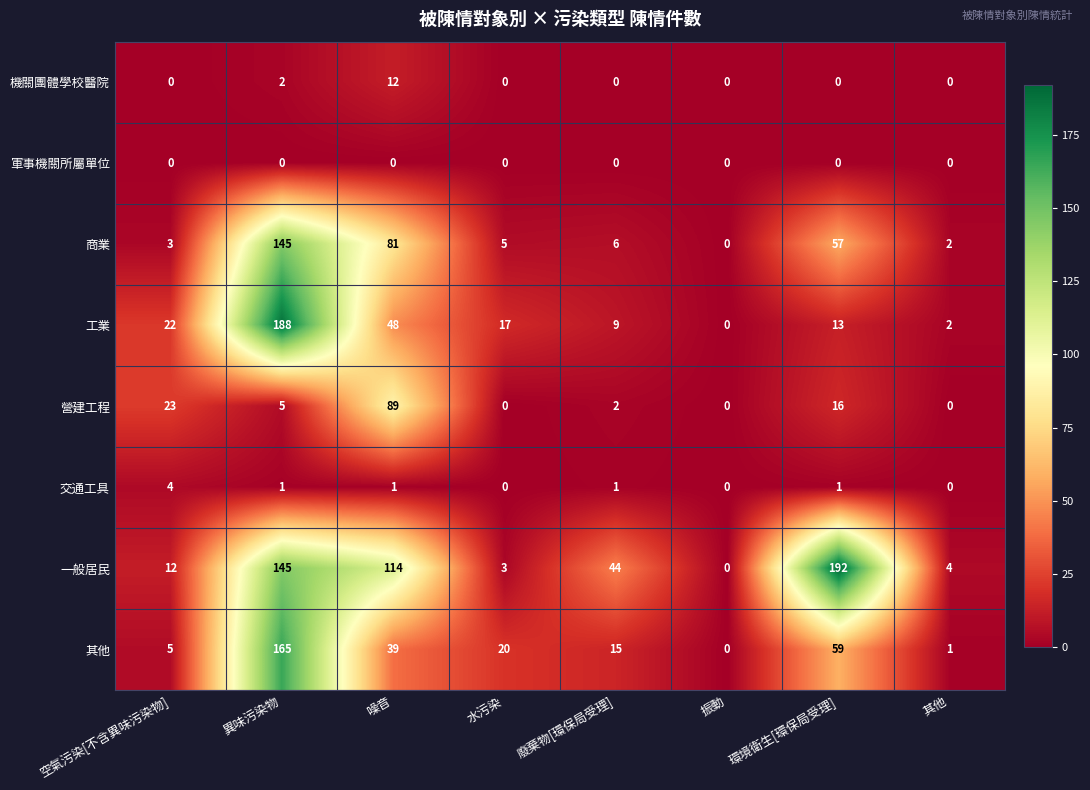

Which series changed the most between 空氣污染[不含異味污染物] and 噪音?

一般居民